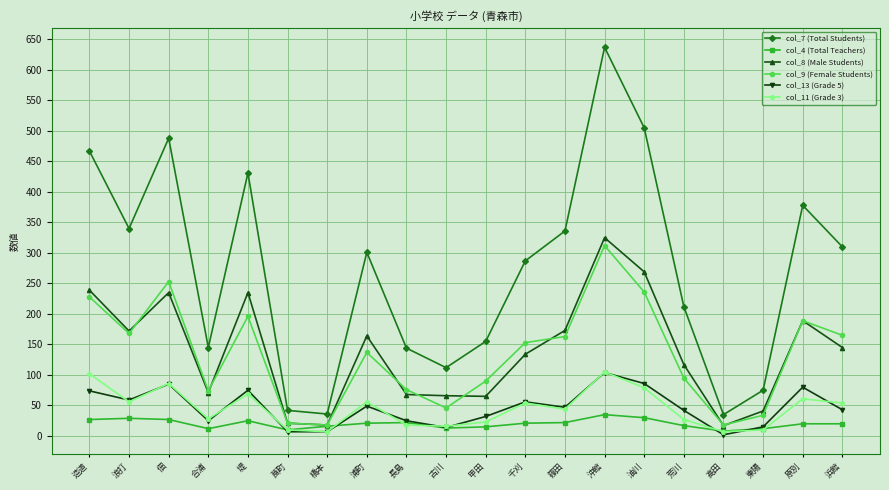

True or false: col_13 (Grade 5) has more than 0 interior local peaks.

True